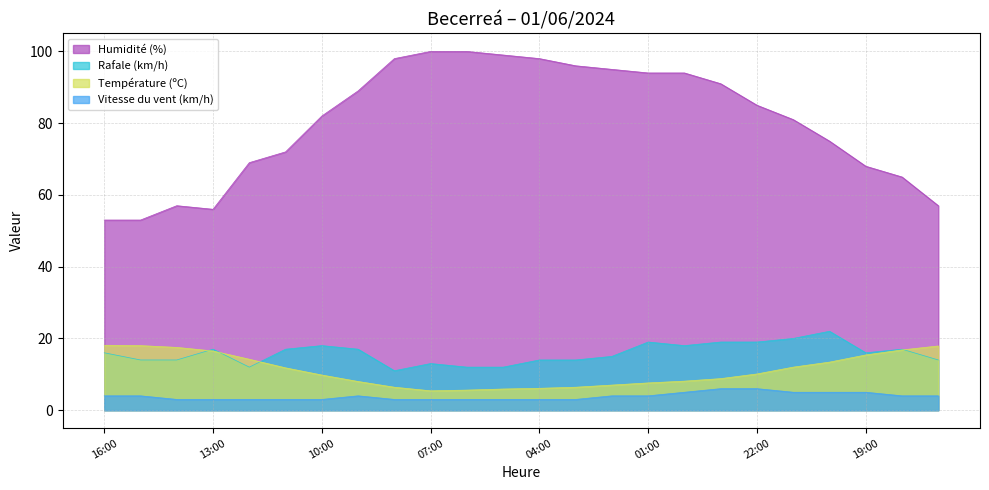

At 01:00, list the series in order from largest to smallest.

Humidité (%), Rafale (km/h), Température (ºC), Vitesse du vent (km/h)